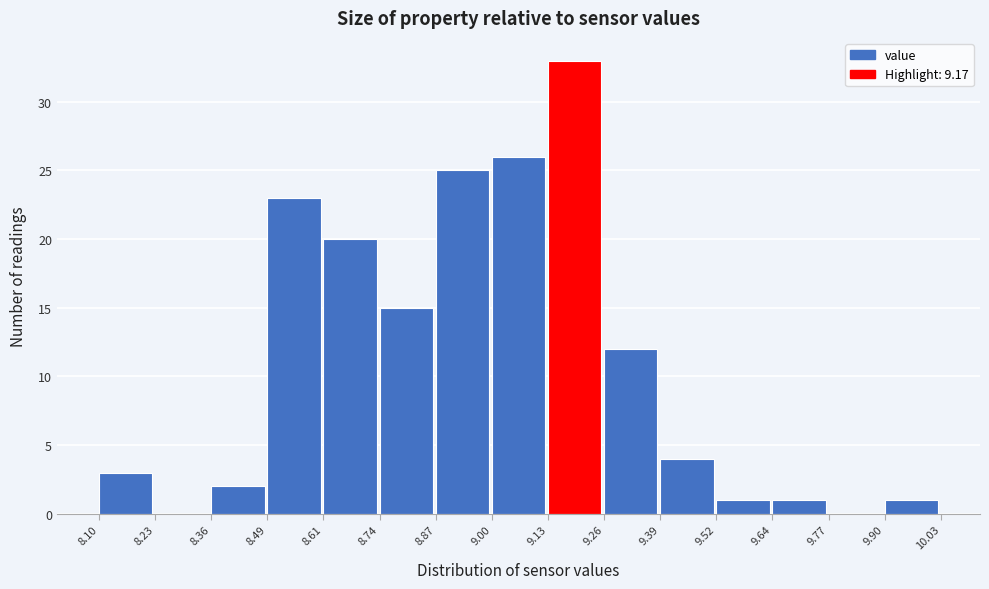

Reading left to right, list every bar in this chart as the range it spans on the x-axis followed by its height. The values are not printed on the chart, so give them approximately, as read against the axis.

8.10 to 8.23: 3
8.23 to 8.36: 0
8.36 to 8.49: 2
8.49 to 8.61: 23
8.61 to 8.74: 20
8.74 to 8.87: 15
8.87 to 9.00: 25
9.00 to 9.13: 26
9.13 to 9.26: 33
9.26 to 9.39: 12
9.39 to 9.52: 4
9.52 to 9.64: 1
9.64 to 9.77: 1
9.77 to 9.90: 0
9.90 to 10.03: 1